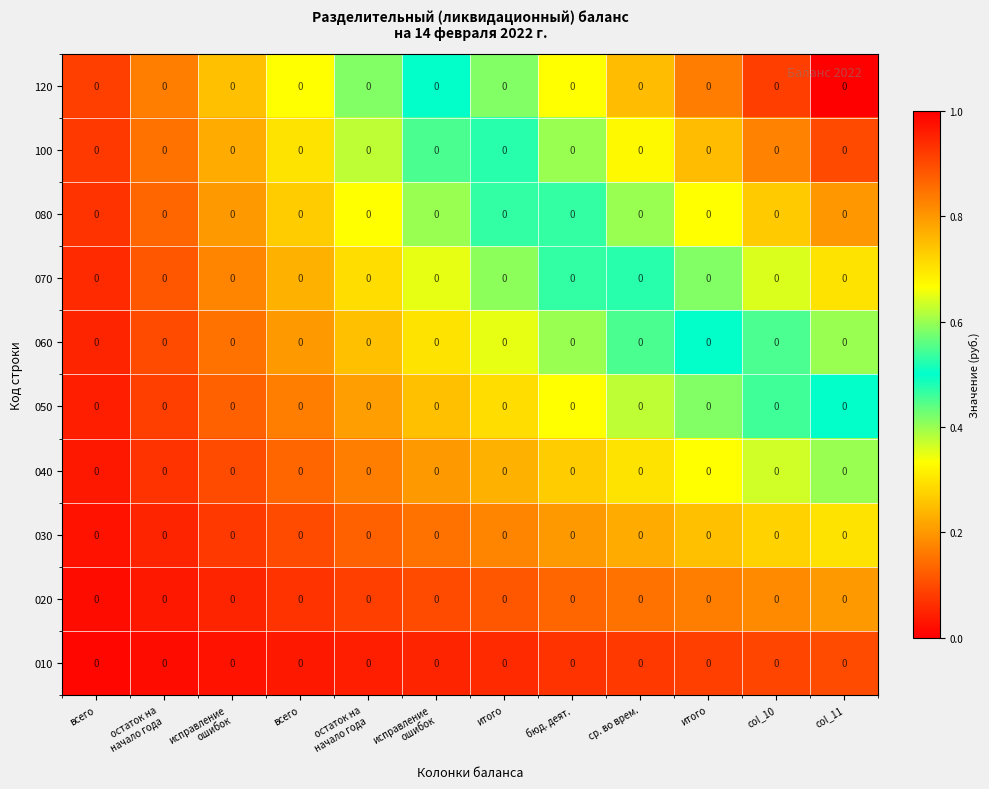

At how many categories does at least one series exceed 0?

12